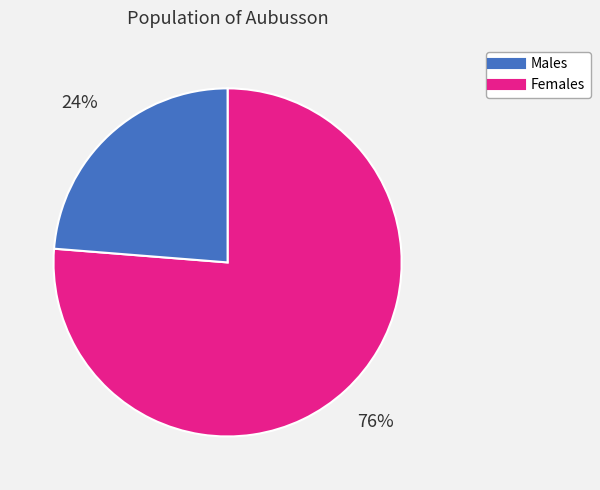

To the nearest percent, what is the average slice percentage?

50%